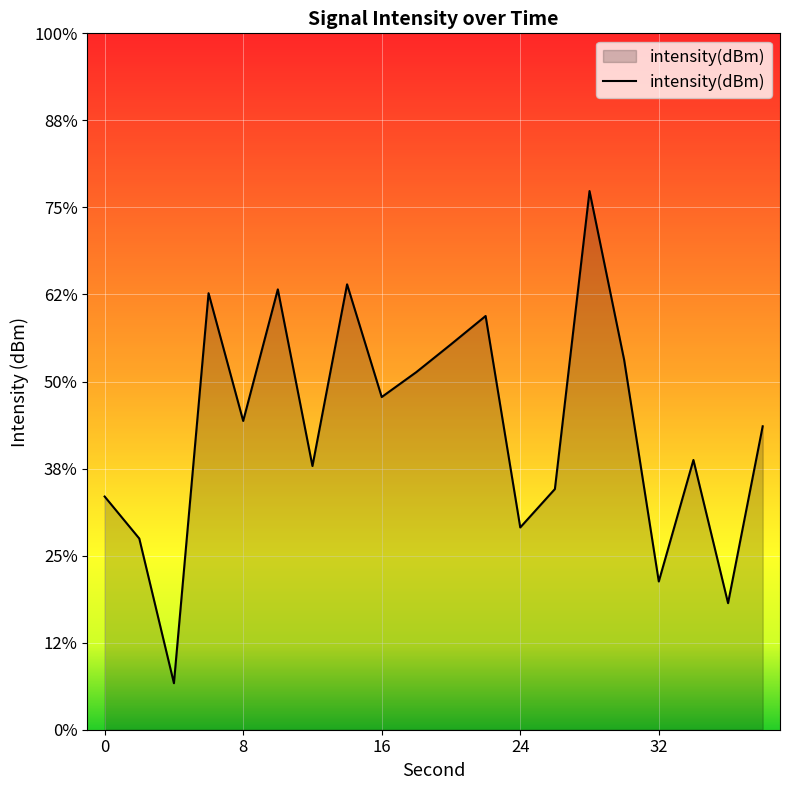

Reading left to right, transcribe all the data shown in this chart.

-136.6	-139.0	-147.3	-124.9	-132.3	-124.7	-134.9	-124.4	-130.9	-129.5	-127.9	-126.2	-138.4	-136.2	-119.1	-128.8	-141.5	-134.5	-142.7	-132.6